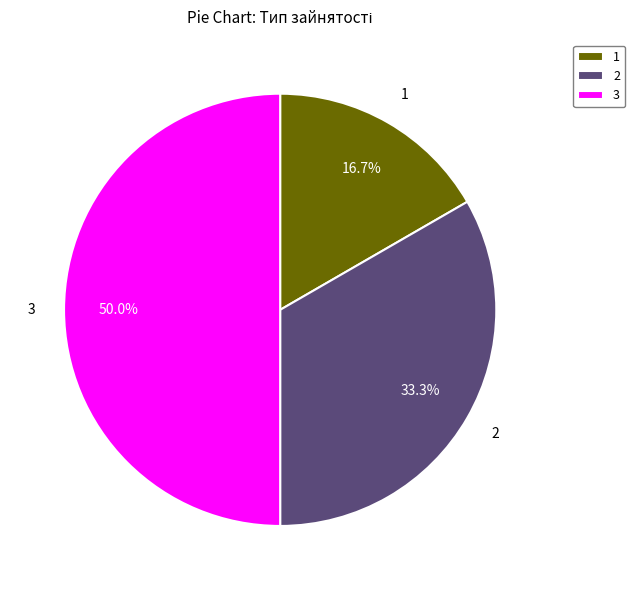

Which category has the biggest portion of the pie?

3